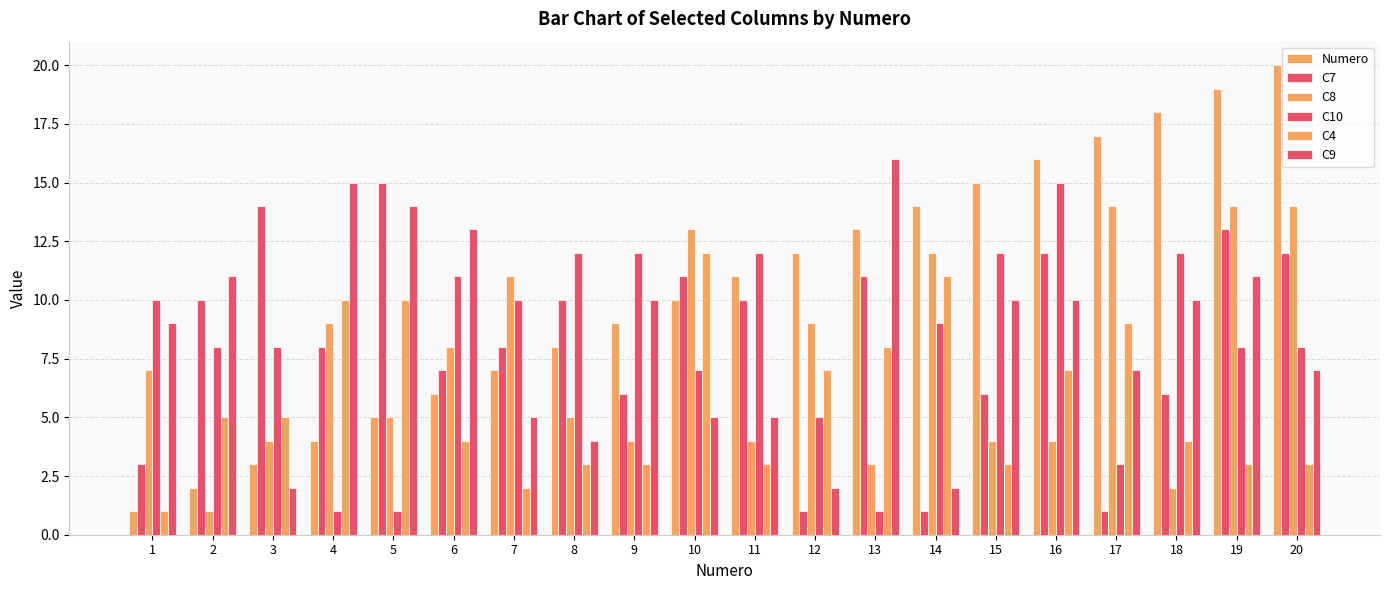

How many bars are there in total?

120